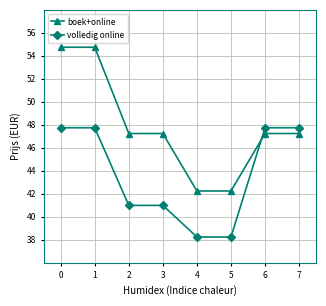

Which series has the largest total across all categories?

boek+online